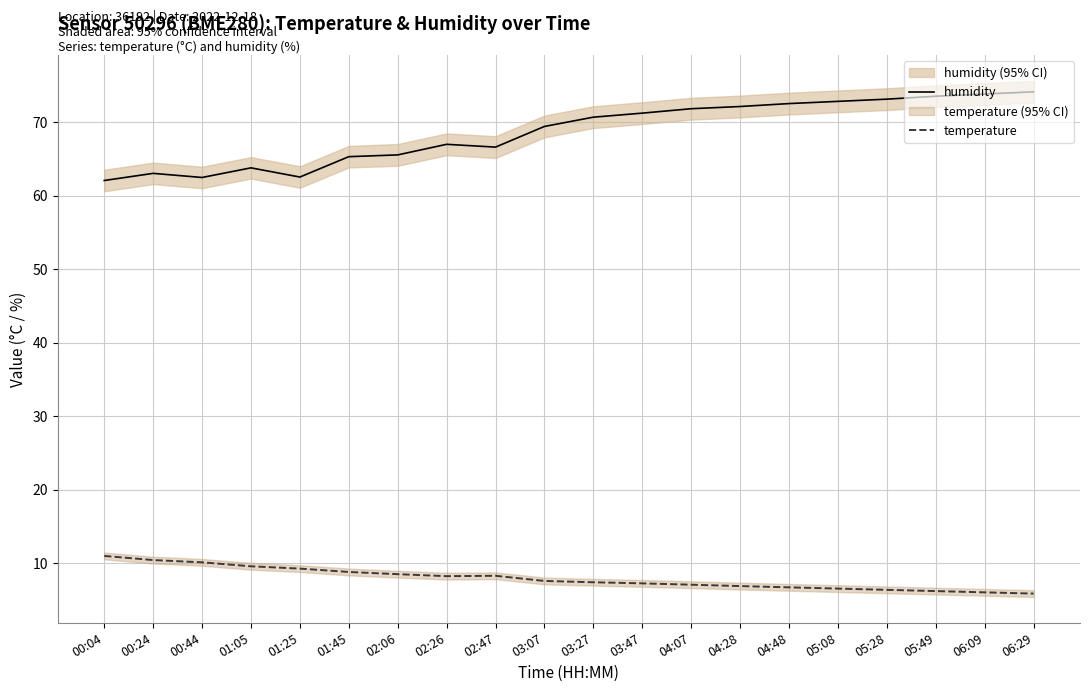

What is the label of the 13th point from the left?

04:07